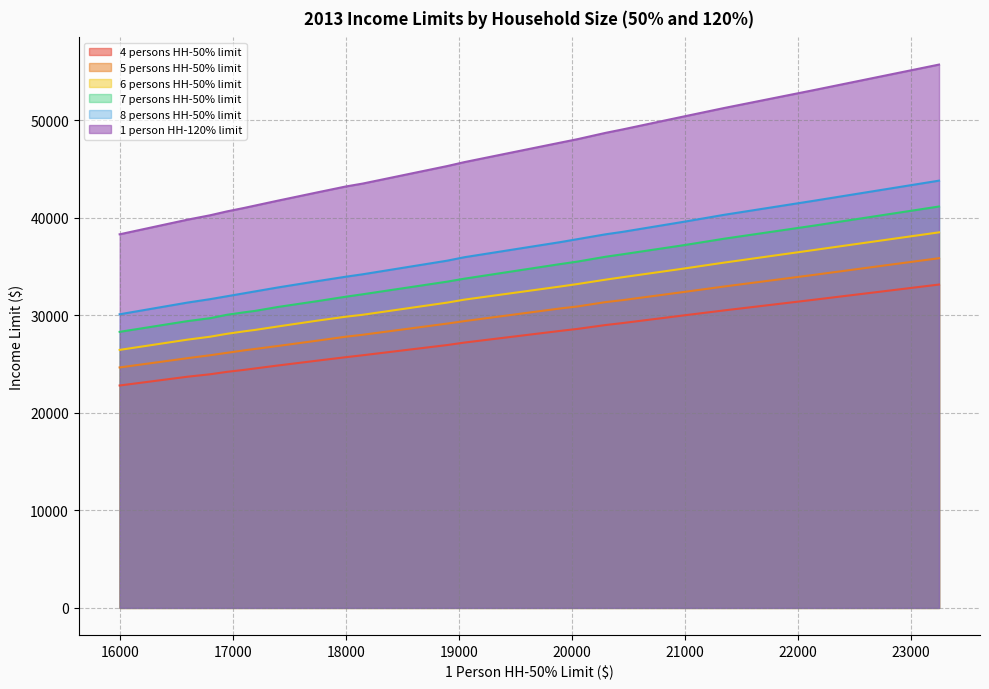

At which category does the chart reach its peak across all series?

23250